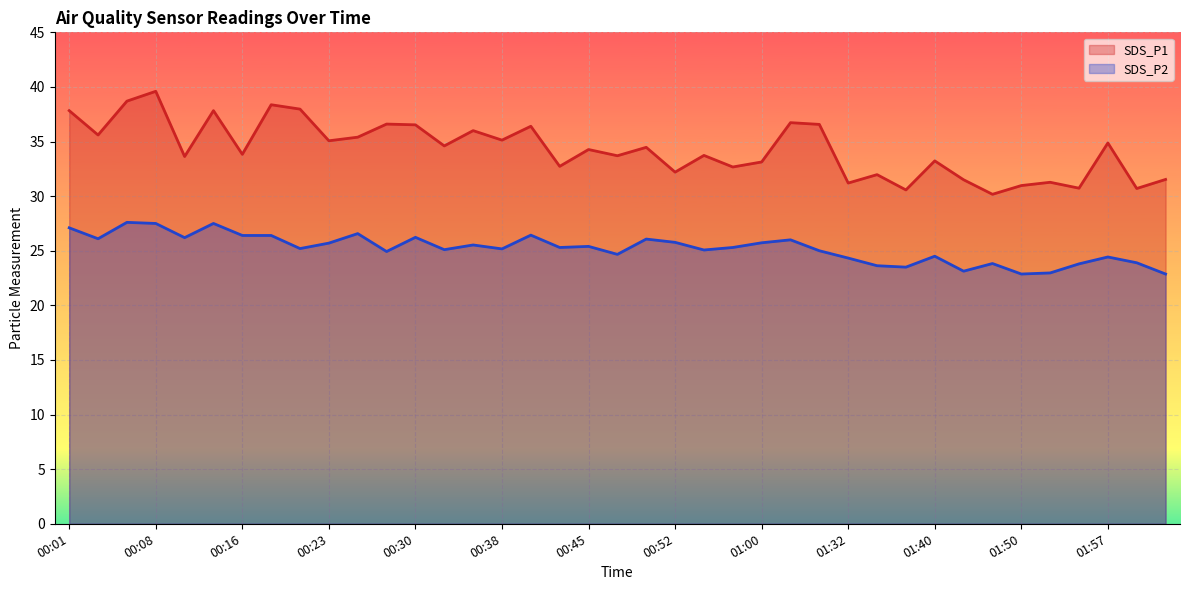

How many values in the SDS_P1 series exceed 34?

20